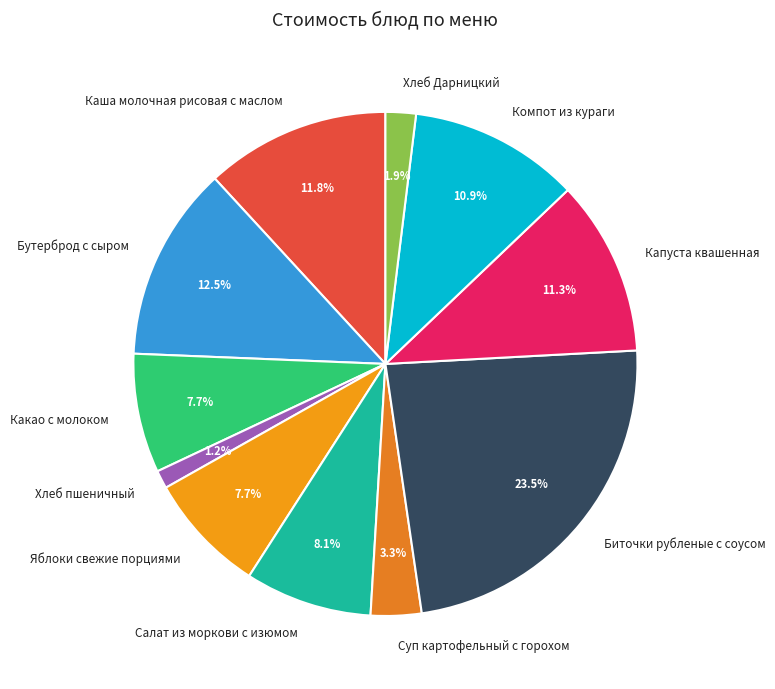

Is the sum of Салат из моркови с изюмом and Бутерброд с сыром greater than half?

No